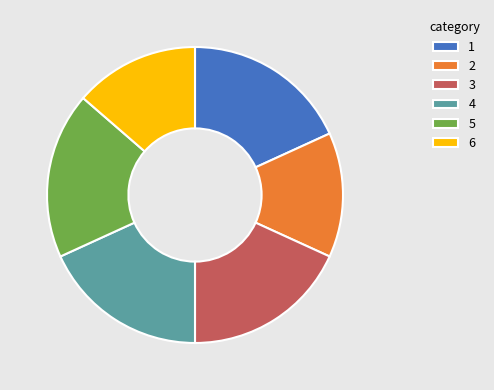

Is 6 the majority of the pie?

No